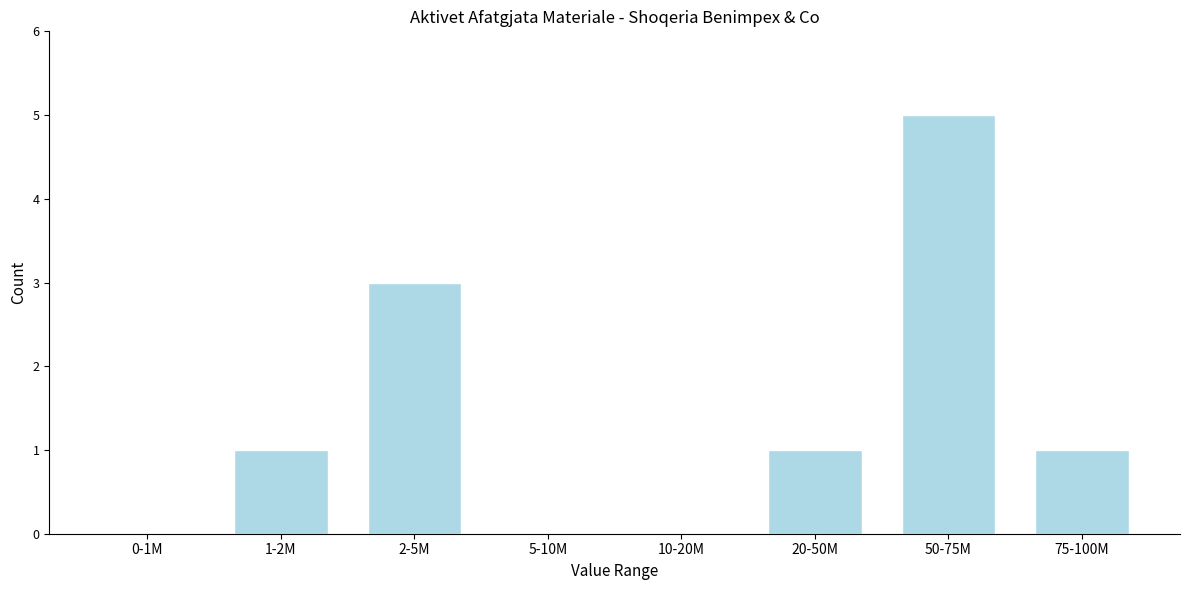

Reading left to right, extract all data points from this chart.

0-1M=0	1-2M=1	2-5M=3	5-10M=0	10-20M=0	20-50M=1	50-75M=5	75-100M=1